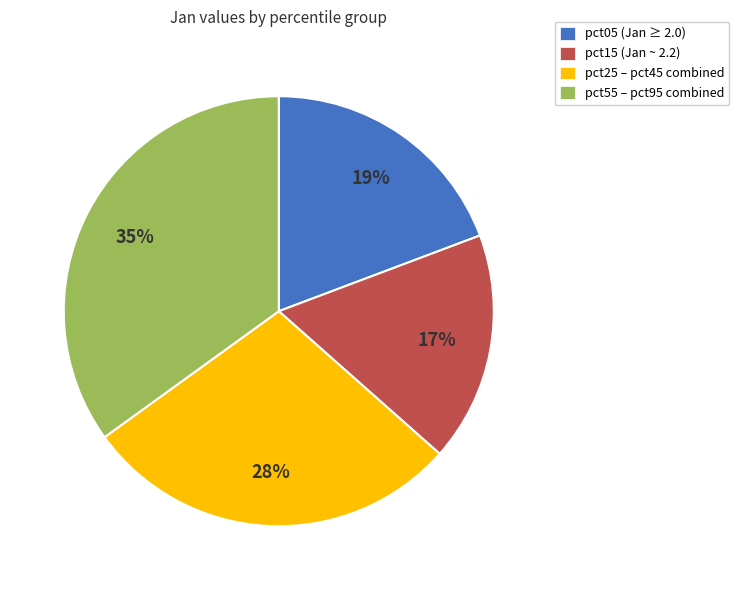

Is there any slice that represents more than half of the pie?

No